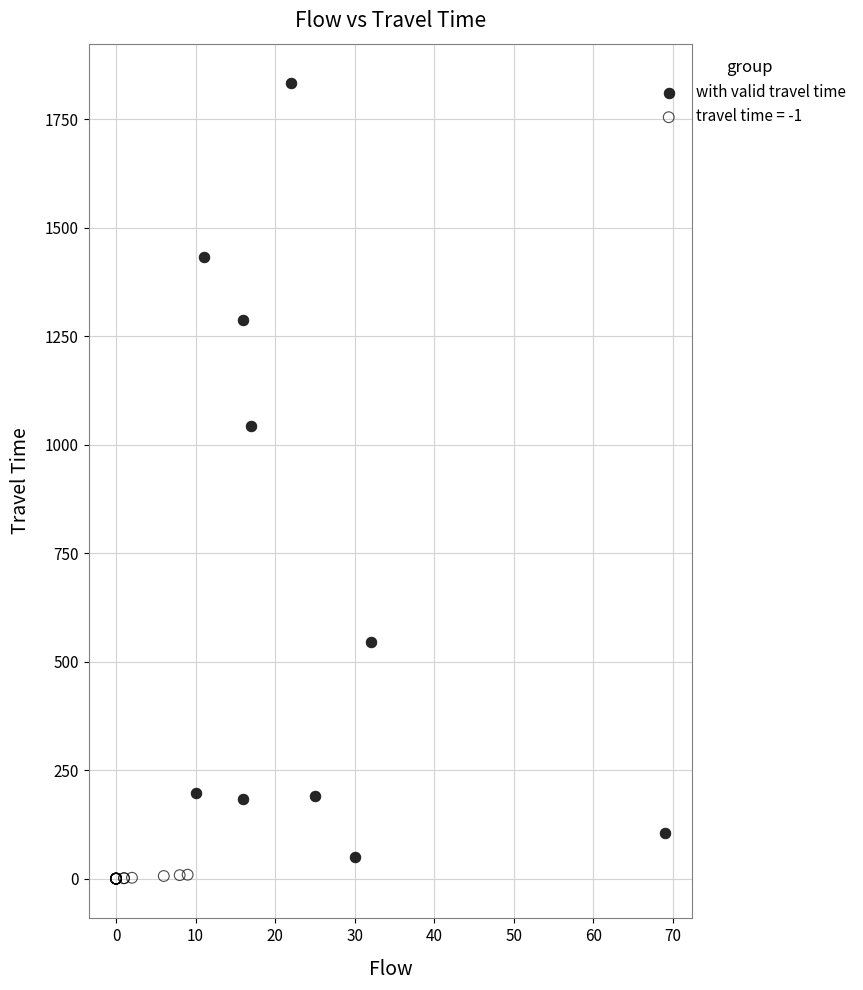

Which series has the widest spread of Y values?

with valid travel time